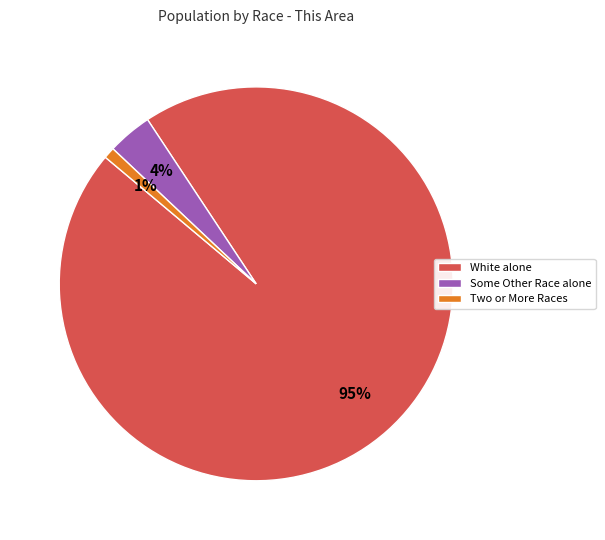

The Two or More Races slice represents 12% of the pie. True or false?

False